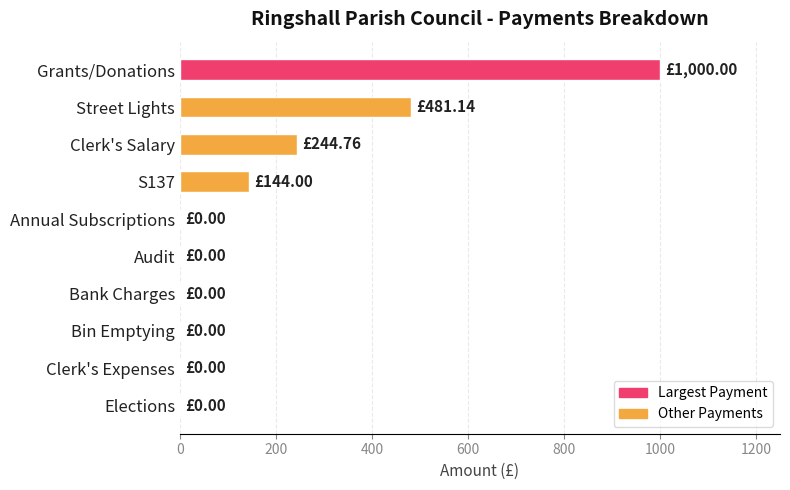

At which label is the value closest to 500?

Street Lights